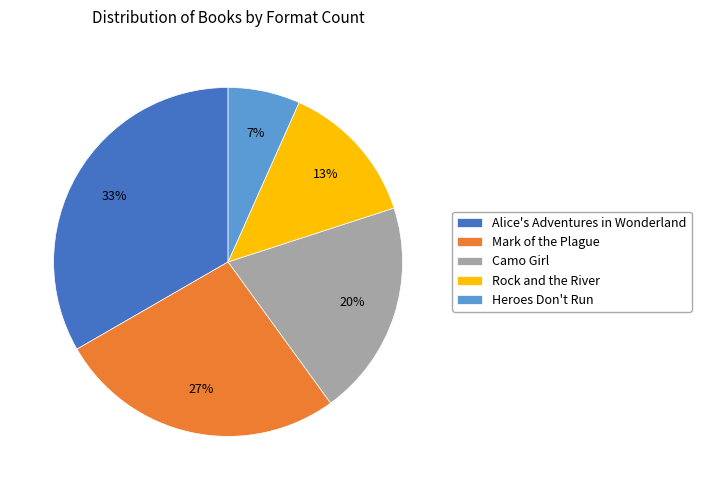

Count the number of slices in the pie.

5